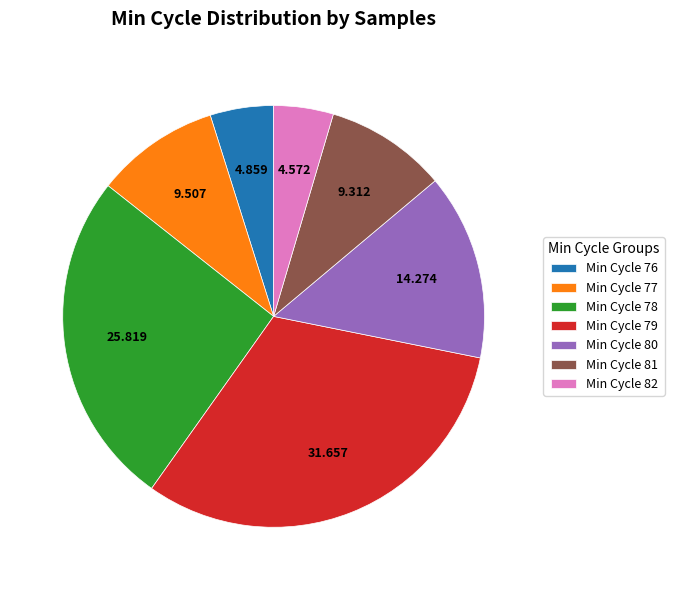

Do Min Cycle 78 and Min Cycle 80 together represent more than half of the pie?

No